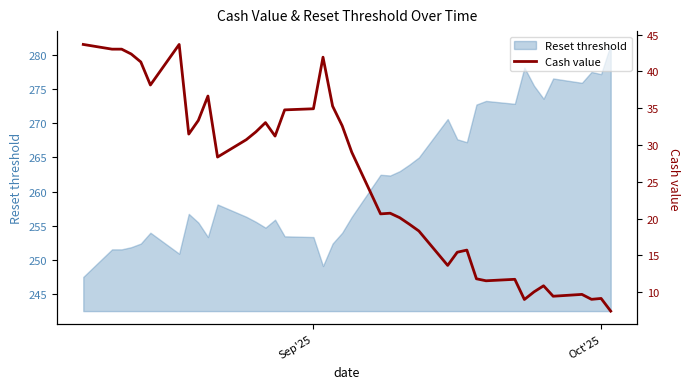

Is it true that Reset threshold equals 367.8 at Sep'25?

False